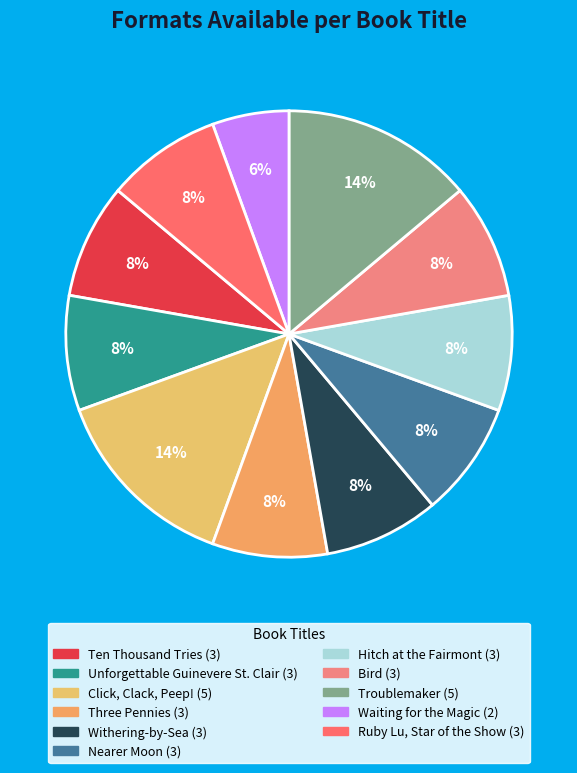

Combined, do Withering-by-Sea and Click, Clack, Peep! account for over 50%?

No